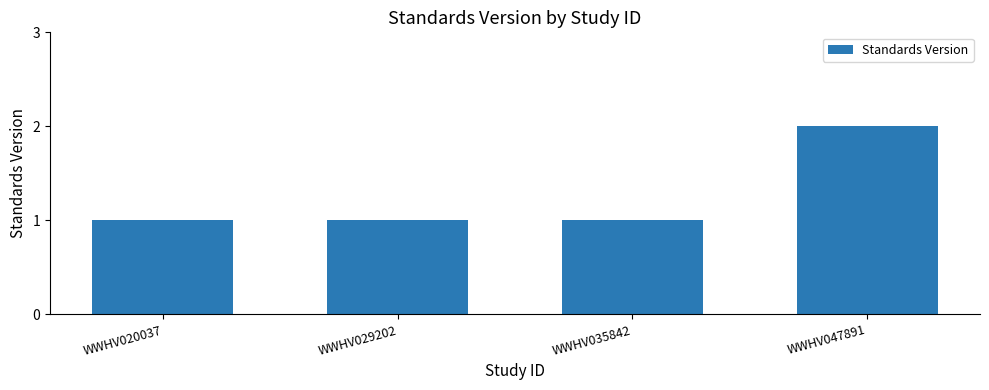

Which category has the highest value across all series?

WWHV047891